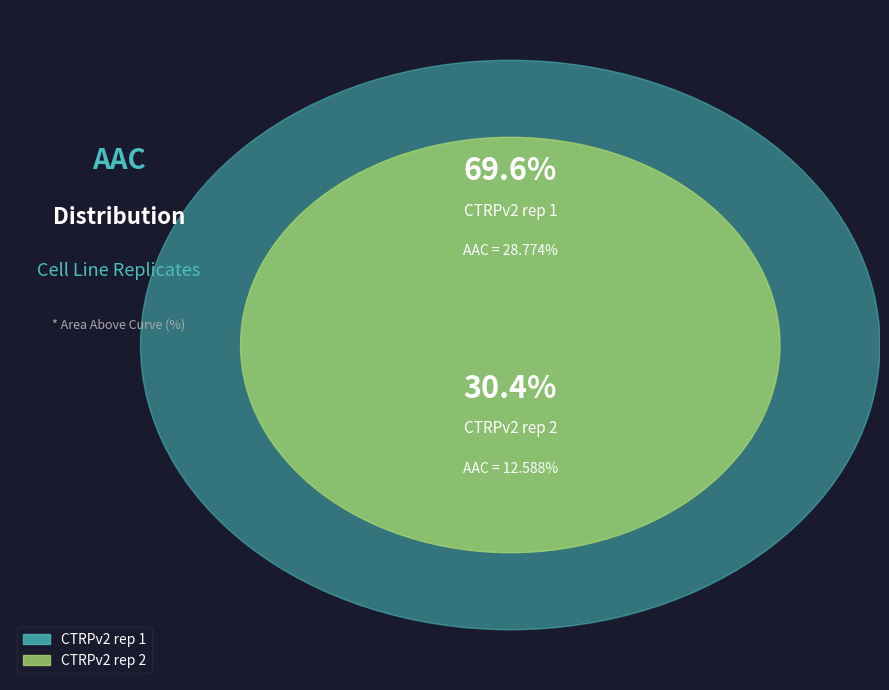

What is the change in value from CTRPv2 rep 1 to CTRPv2 rep 2?

-16.2